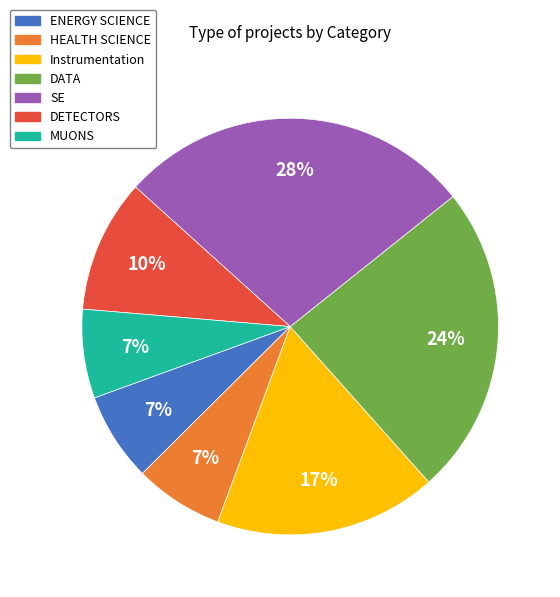

How many segments does this pie chart have?

7